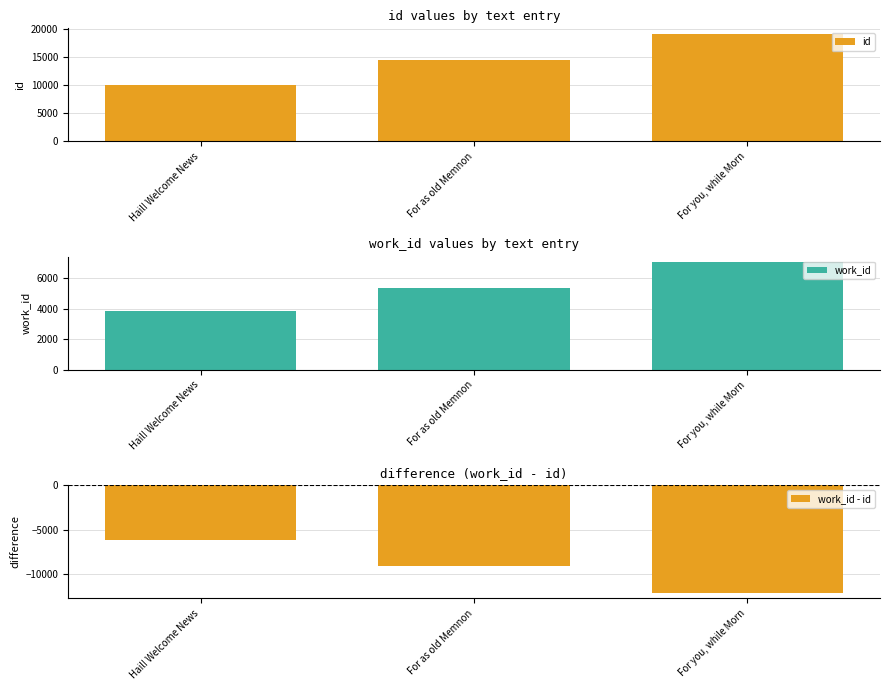

Reading left to right, what are all the values shown in this chart?

id: Hail! Welcome News=10073	For as old Memnon=14404	For you, while Morn=19123
work_id: Hail! Welcome News=3895	For as old Memnon=5366	For you, while Morn=7080
work_id - id: Hail! Welcome News=-6178	For as old Memnon=-9038	For you, while Morn=-12043